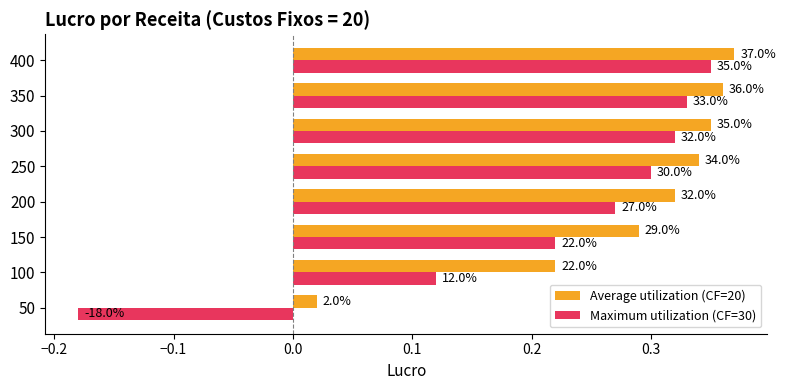

What are all the series names shown in the legend?

Average utilization (CF=20), Maximum utilization (CF=30)